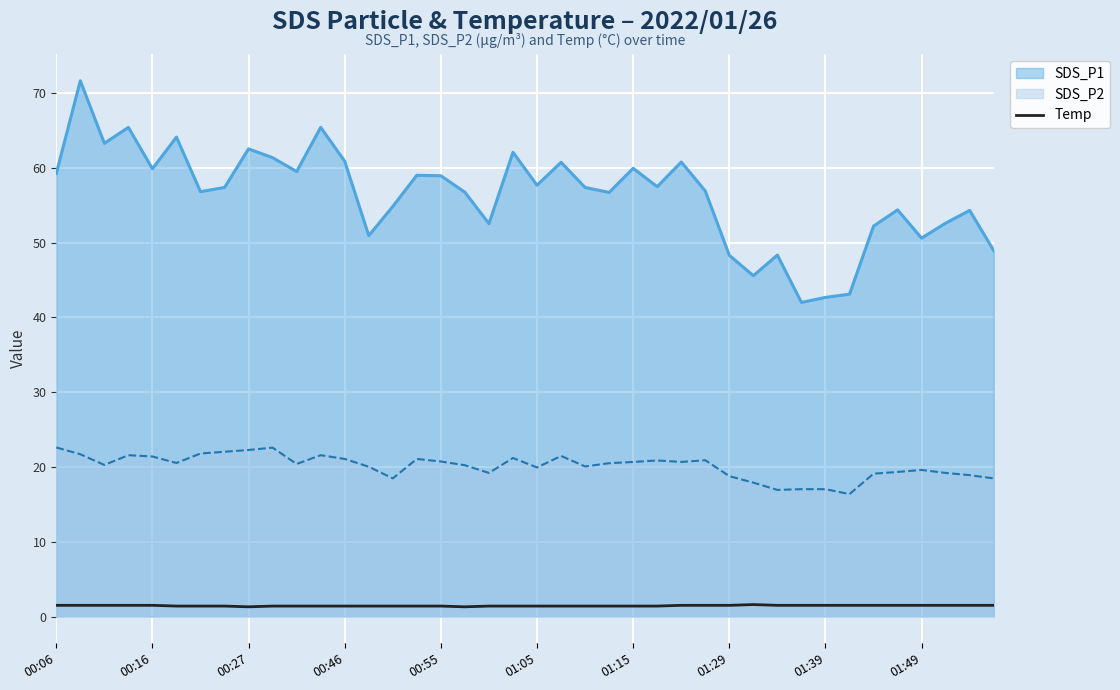

The SDS_P1 series shows 42.7 at 01:39. True or false?

True